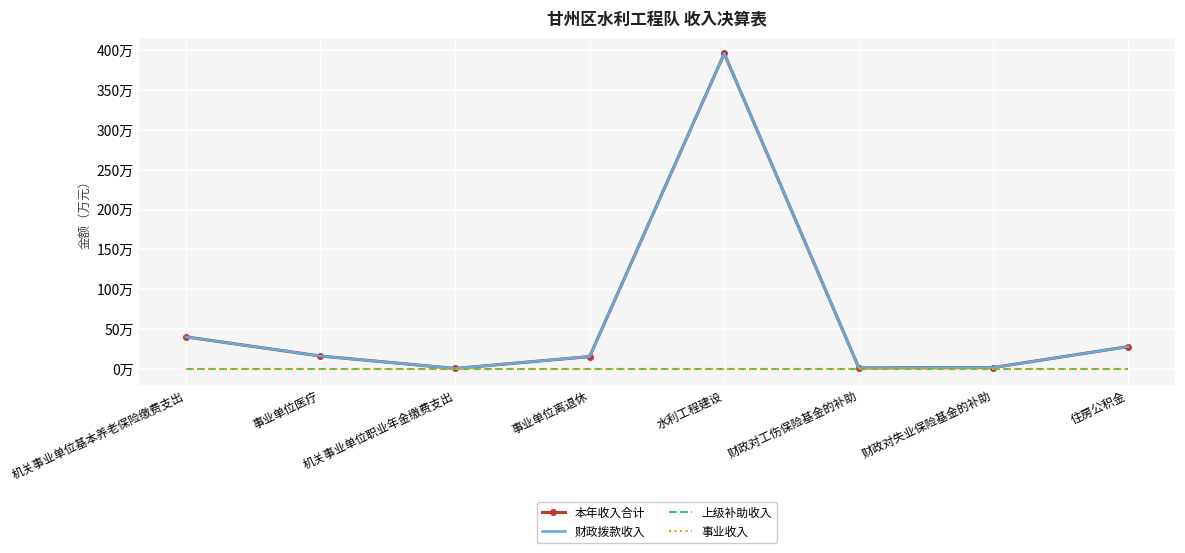

What is the average value of the 财政拨款收入 series?

62.4